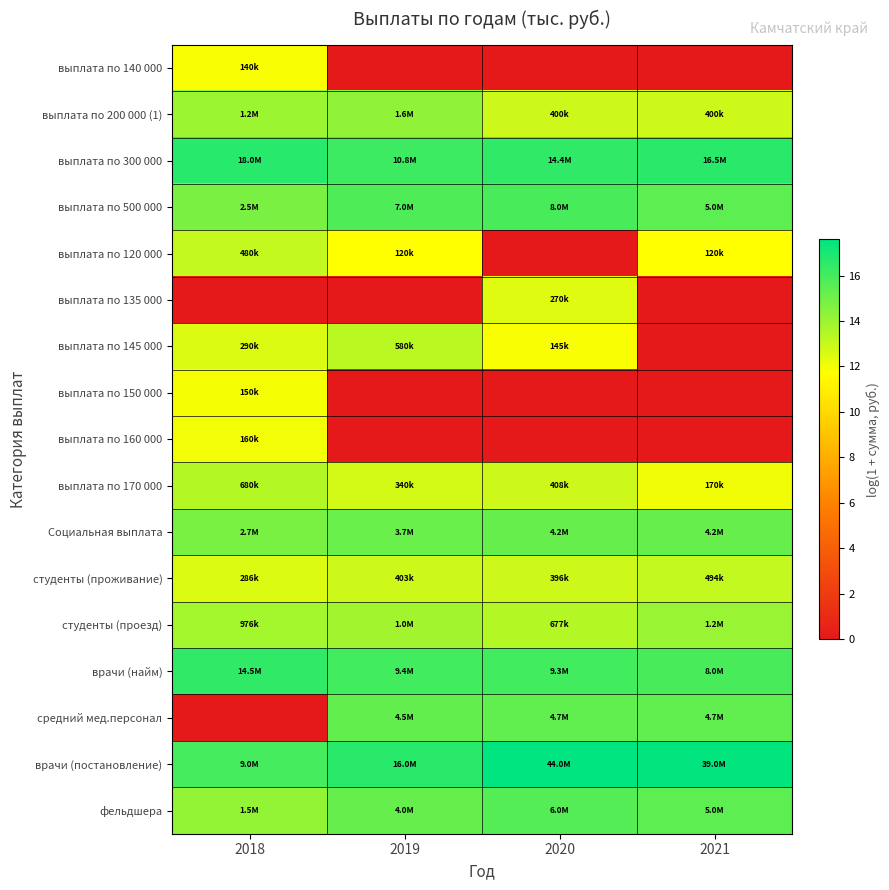

Rank the series by their maximum value, from lowest to highest.

выплата по 140 000, выплата по 150 000, выплата по 160 000, выплата по 135 000, выплата по 120 000, студенты (проживание), выплата по 145 000, выплата по 170 000, студенты (проезд), выплата по 200 000 (1), Социальная выплата, средний мед.персонал, фельдшера, выплата по 500 000, врачи (найм), выплата по 300 000, врачи (постановление)